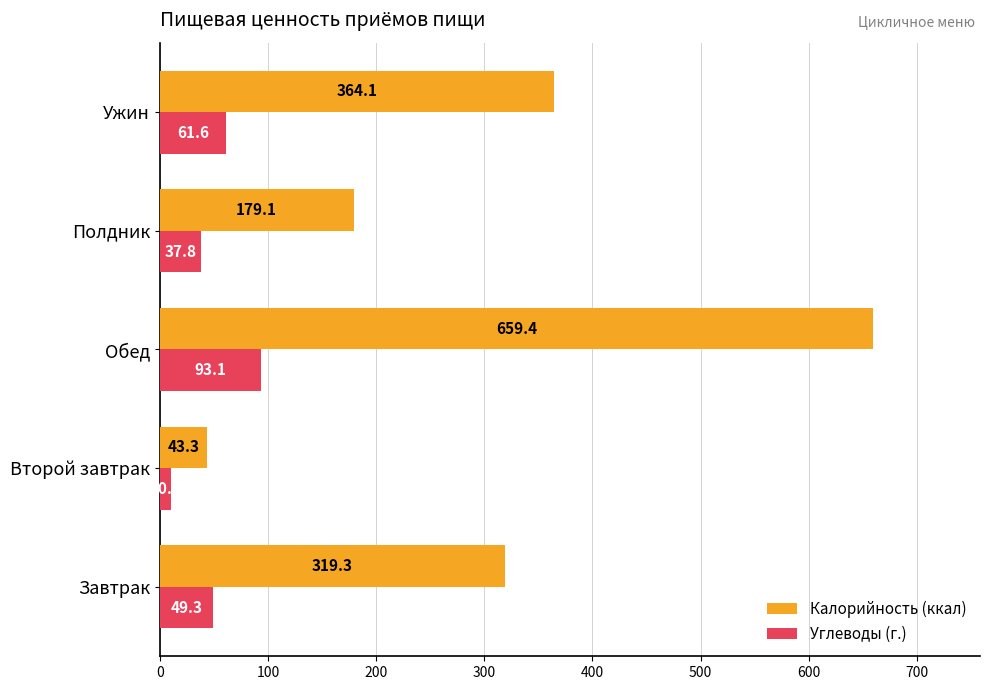

Rank the series by their average value, from highest to lowest.

Калорийность (ккал), Углеводы (г.)